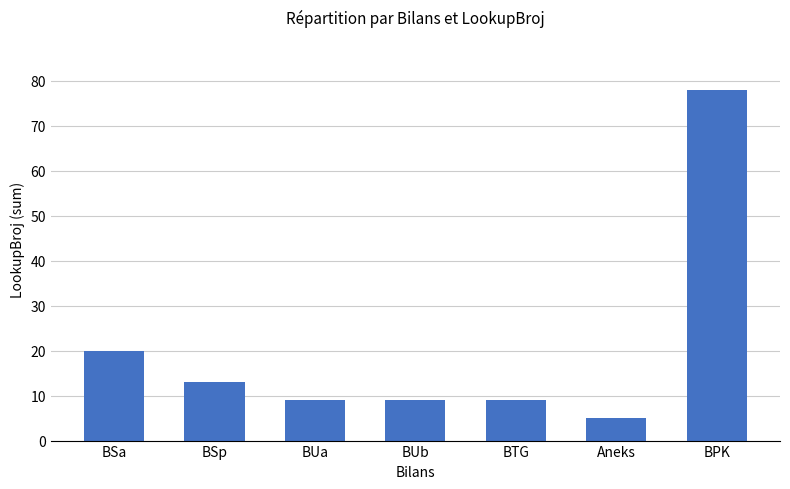

At which label does the data first exceed 9?

BSa